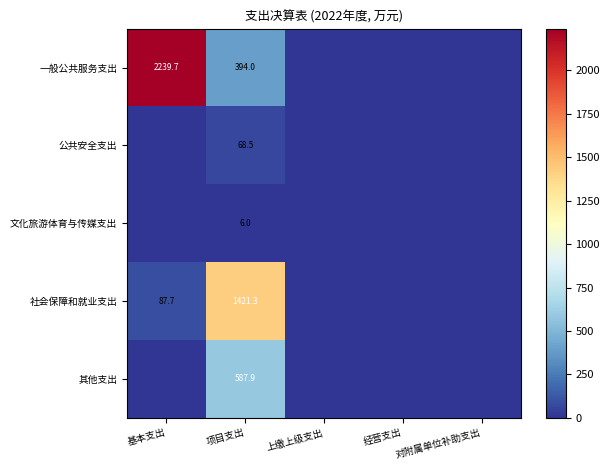

The value of 一般公共服务支出 at 基本支出 is 2239.7. True or false?

True